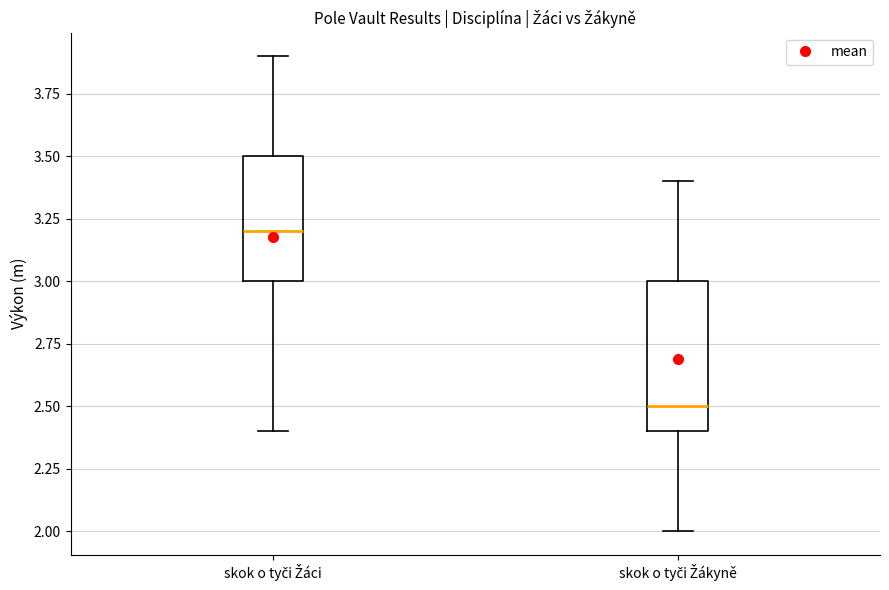

Which box is the tallest, from its lower edge to its upper edge?

skok o tyči Žákyně